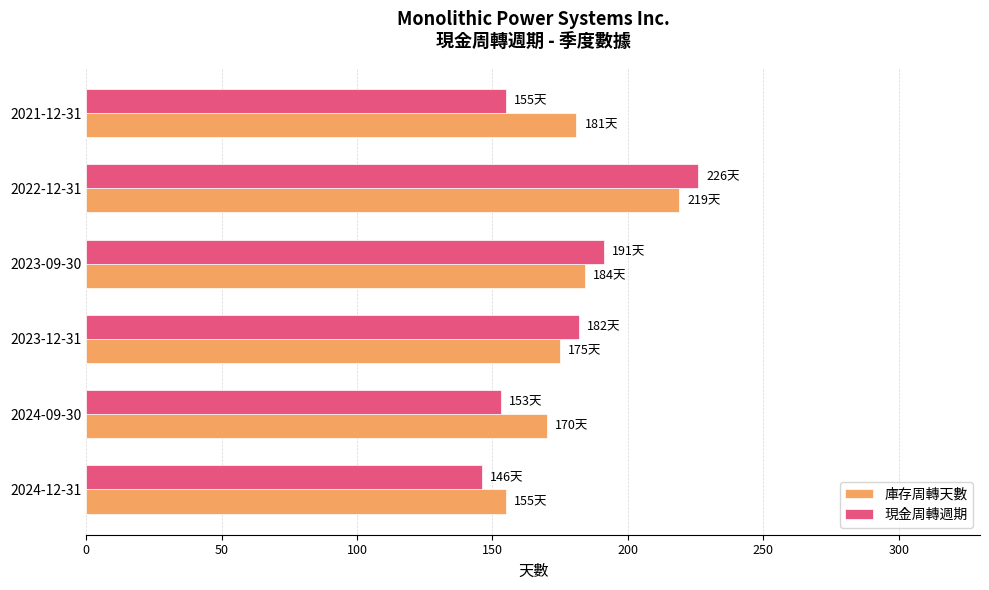

Which series has the widest spread of values?

現金周轉週期